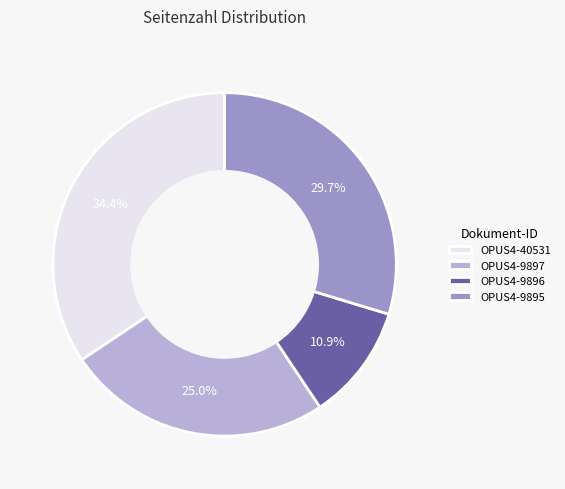

What is the ratio of the value at OPUS4-40531 to the value at OPUS4-9897?

1.4